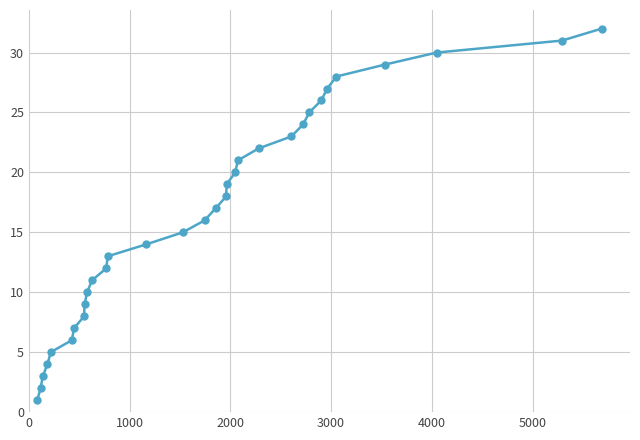

What is the greatest value displayed?

32